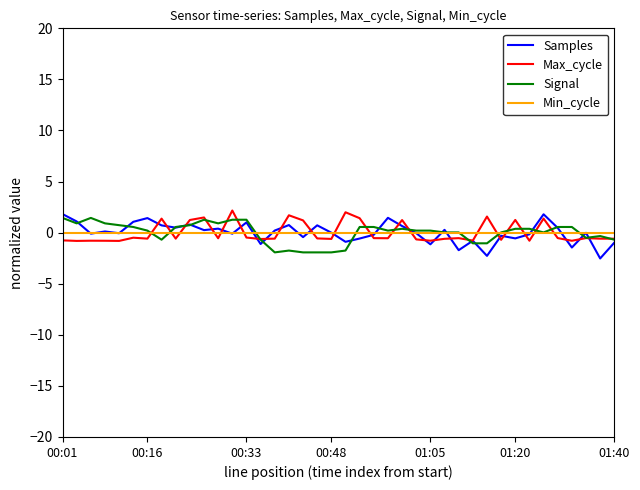

What is the maximum value shown in the chart?

2.2